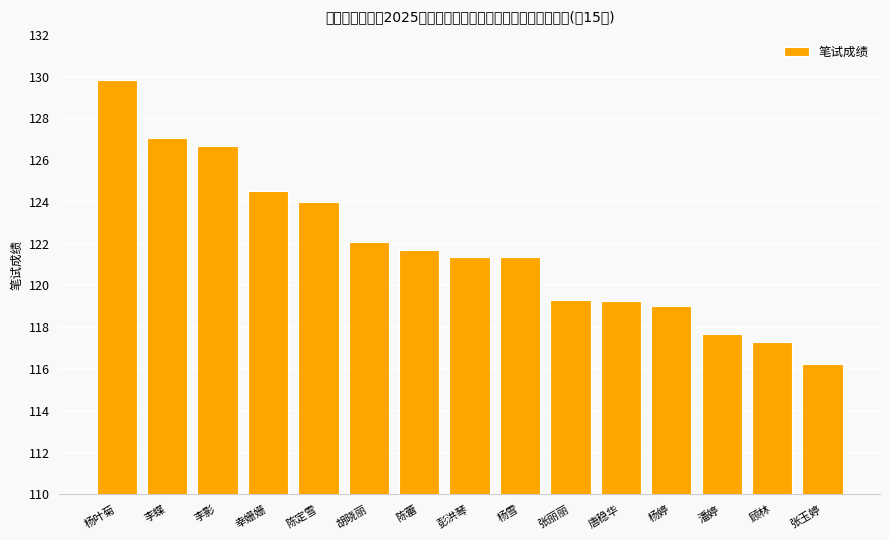

What is the sum of all values?

1827.3